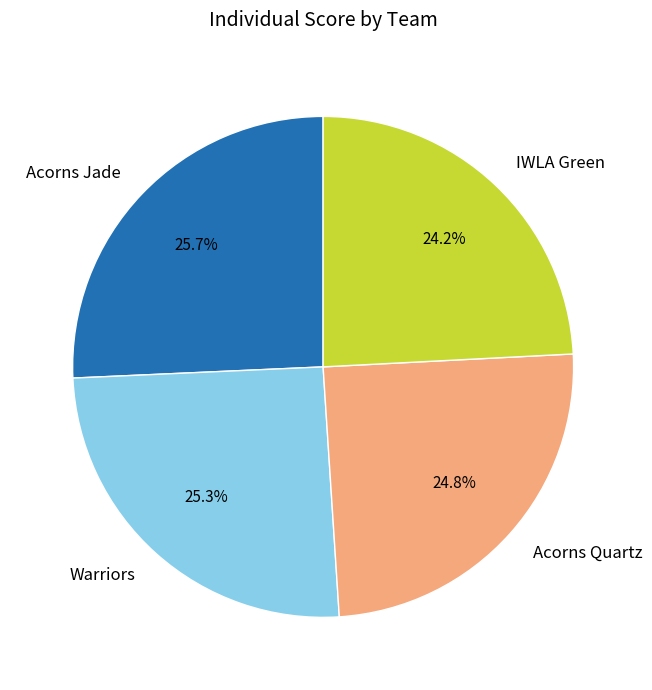

What is the ratio of the value at Warriors to the value at Acorns Quartz?

1.0